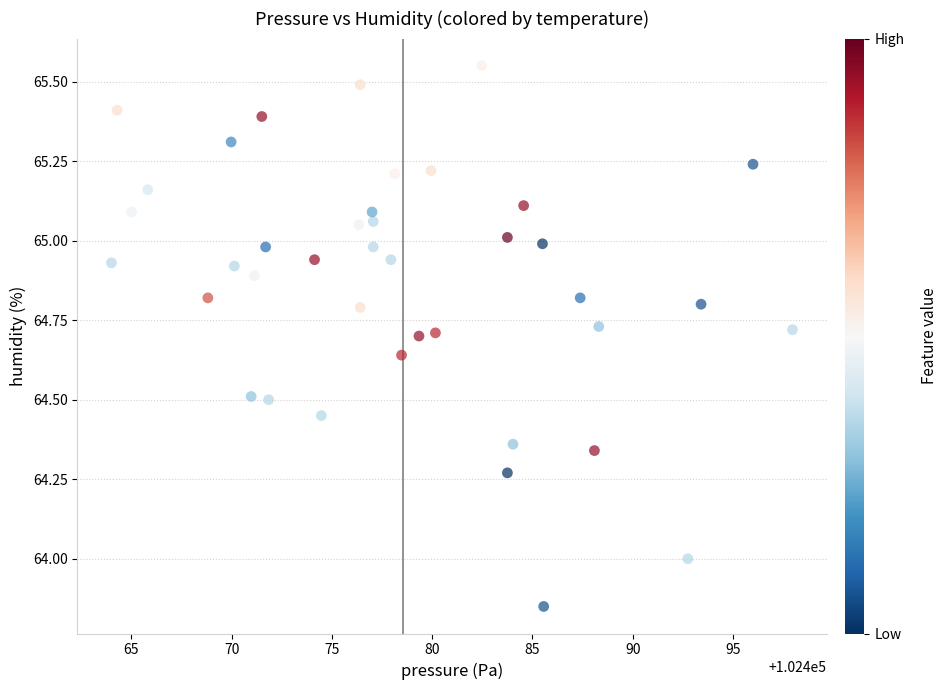

What is the range of Y values (max minus min)?

1.7